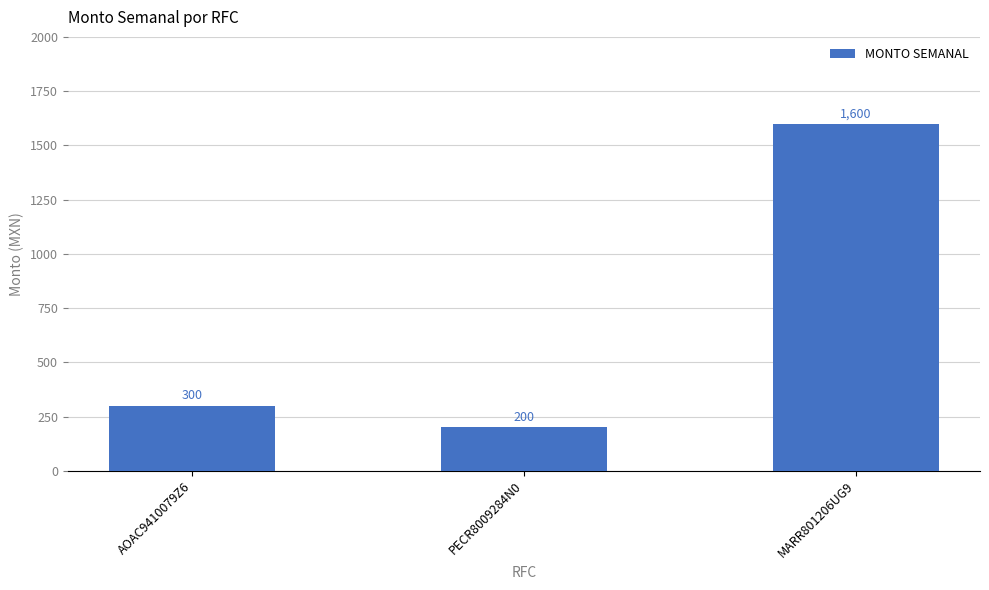

Between PECR8009284N0 and AOAC9410079Z6, which is larger?

AOAC9410079Z6